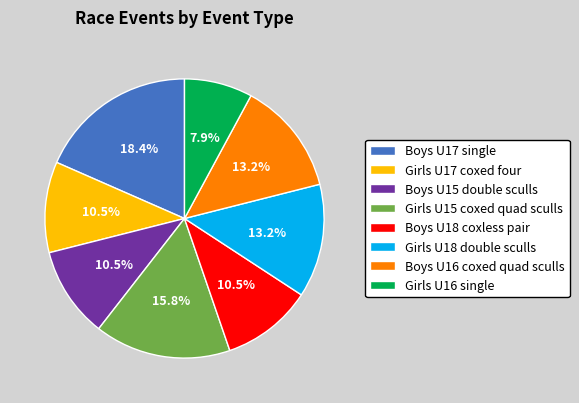

How many slices are in this pie chart?

8